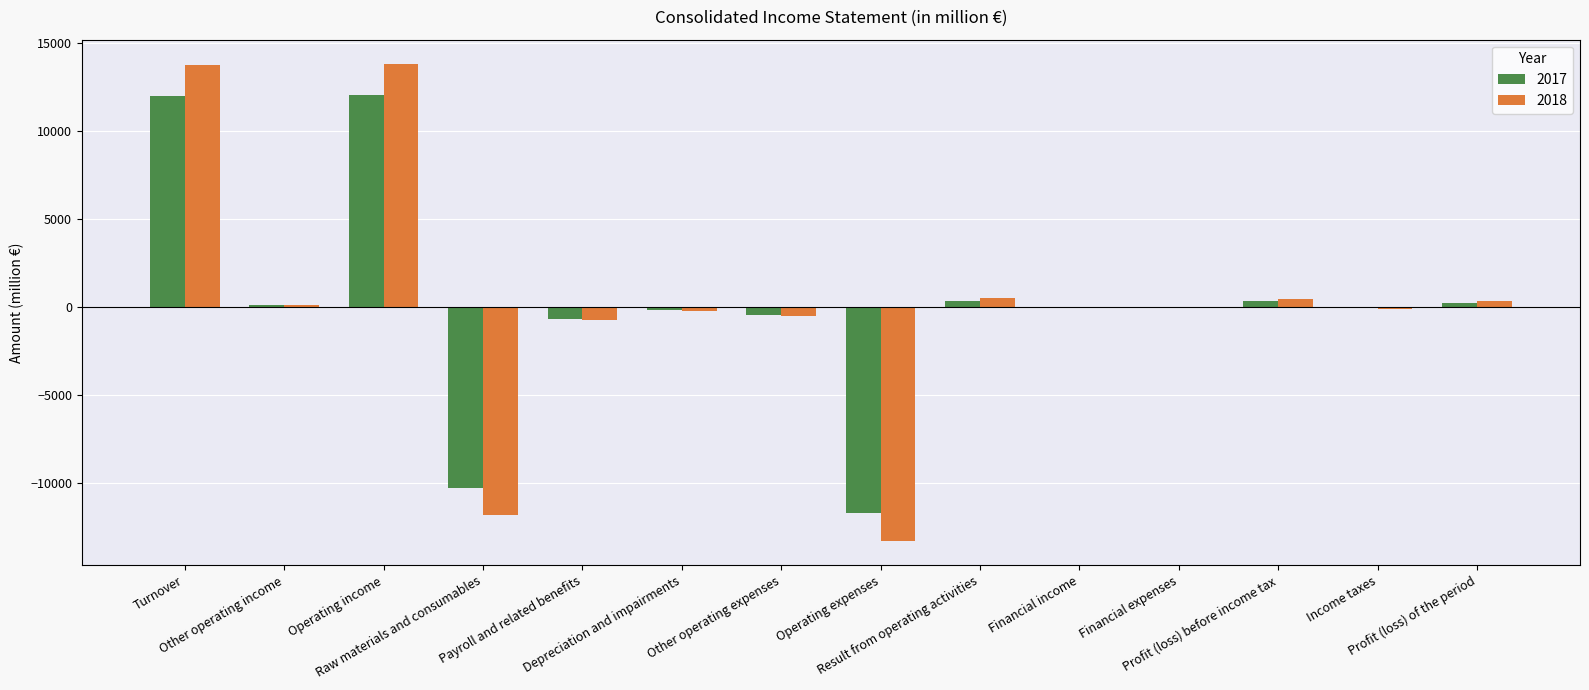

What is the maximum value for 2018?

13818.3